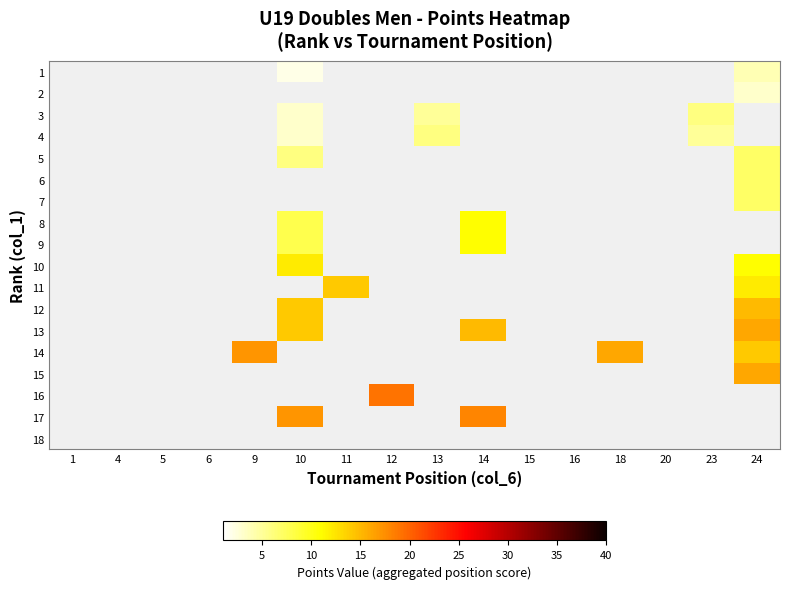

What is the greatest value displayed?

19.0